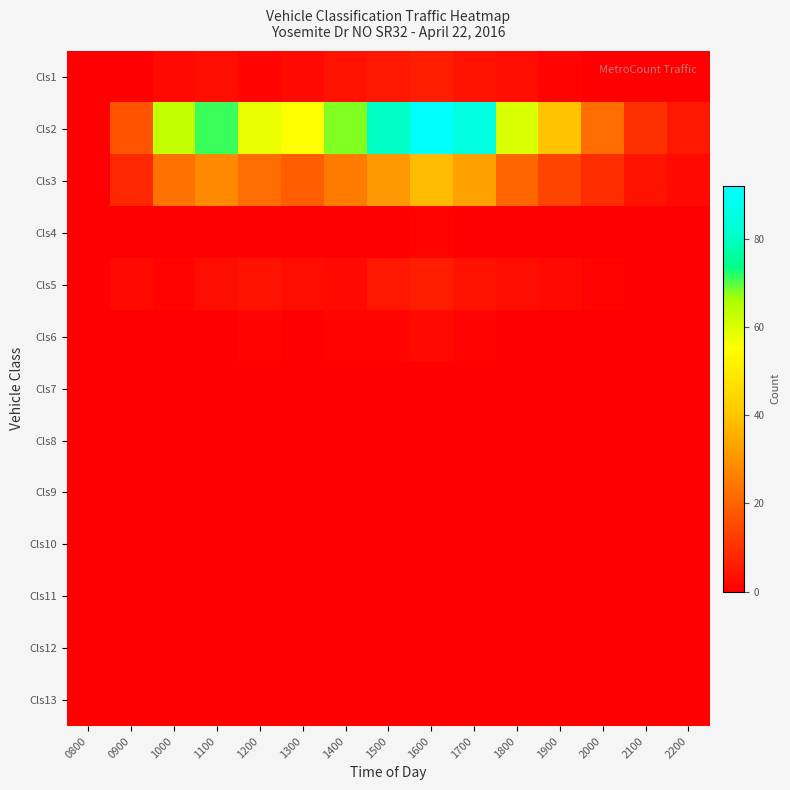

At which category does the chart reach its peak across all series?

1600